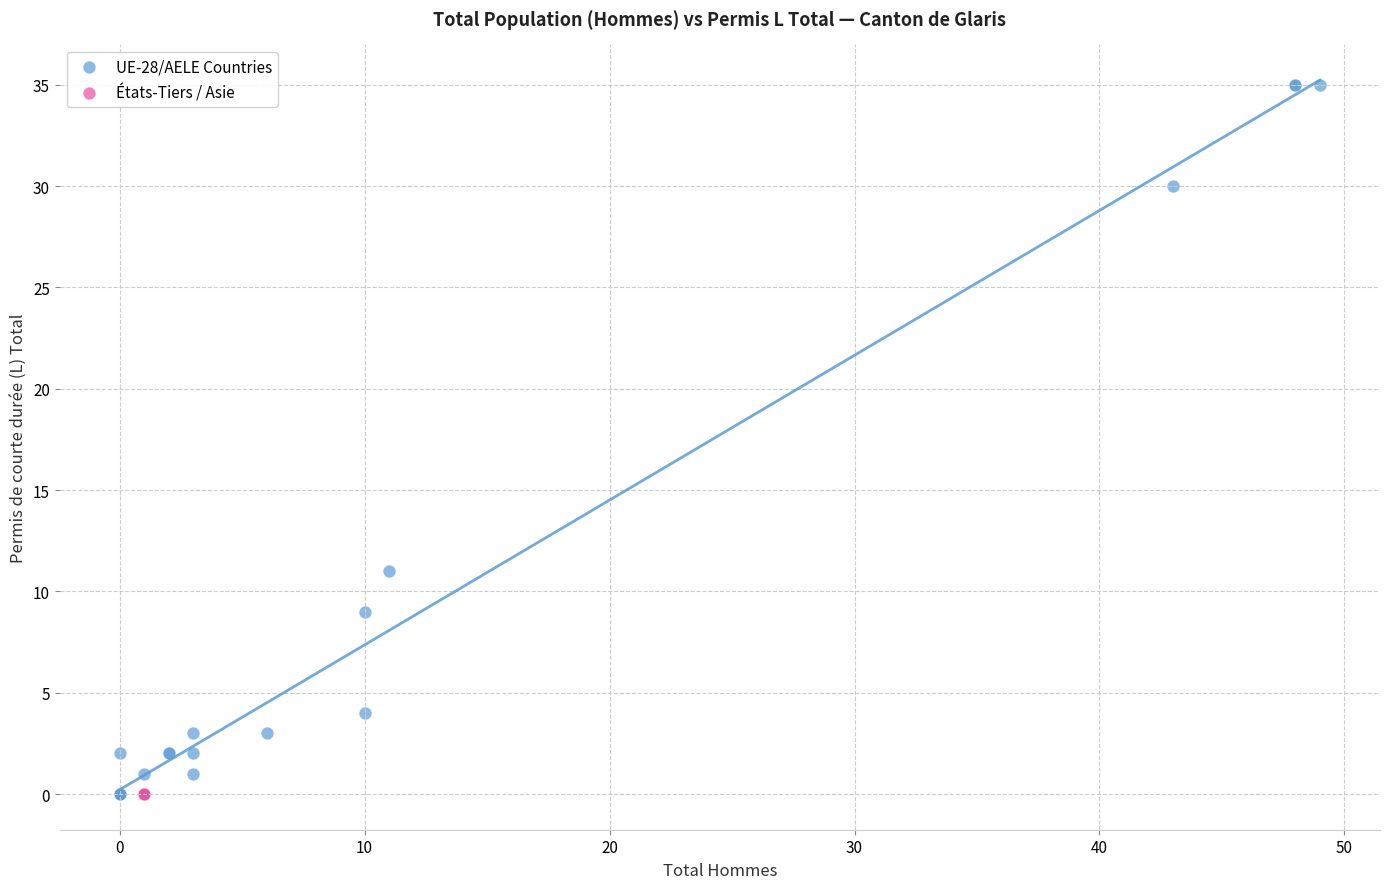

Which series reaches the maximum Y coordinate?

UE-28/AELE Countries